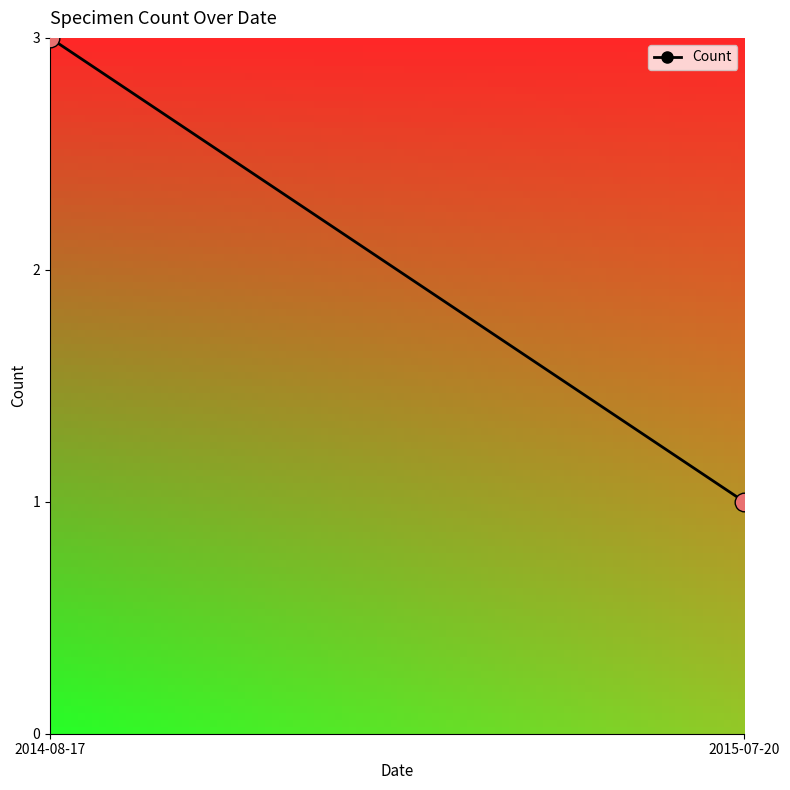

How many data points are displayed?

2